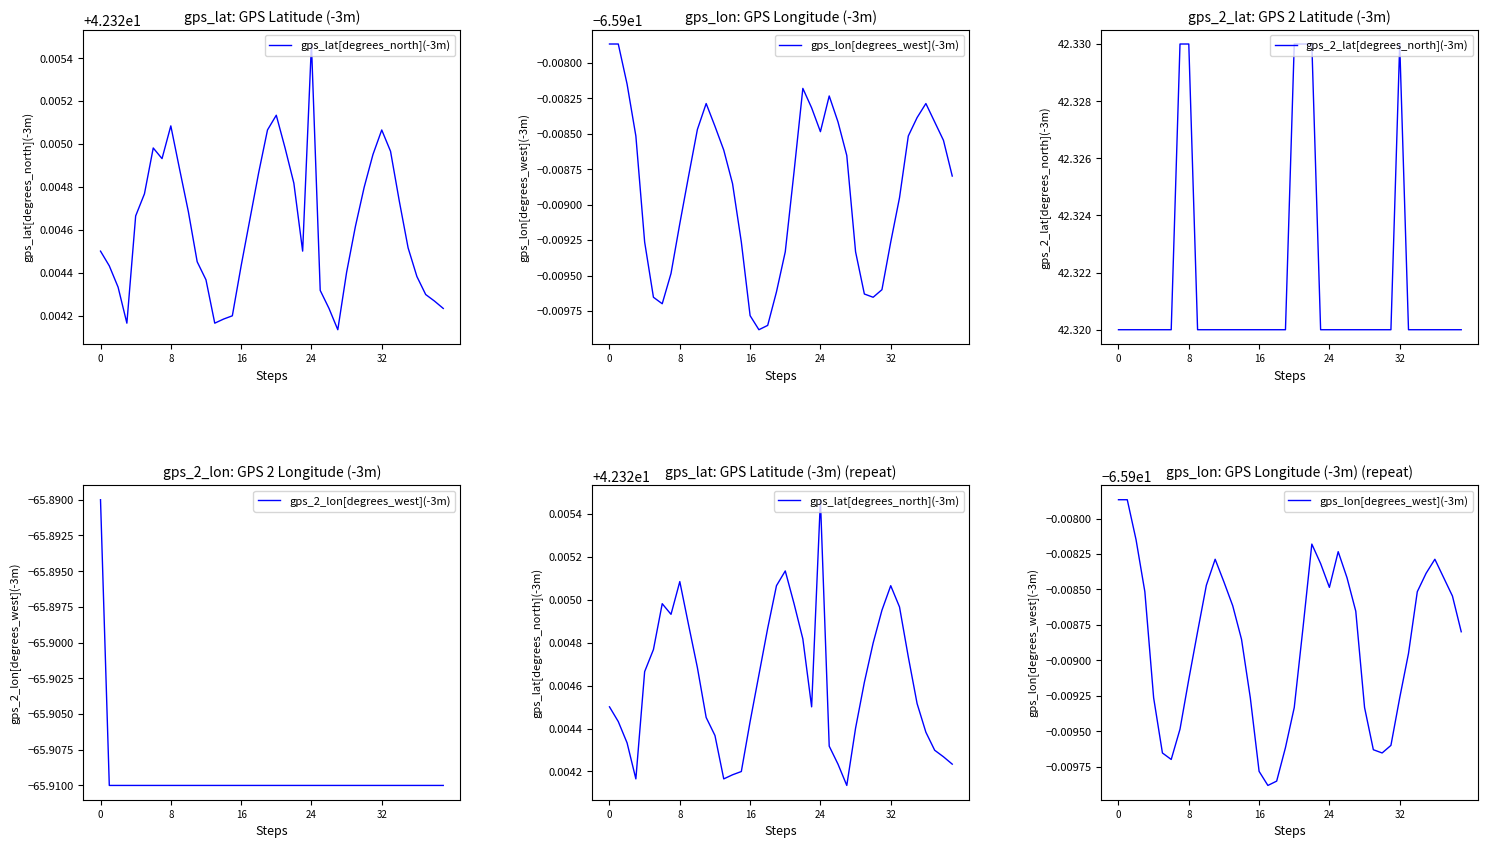

What is the smallest value displayed?

-65.9